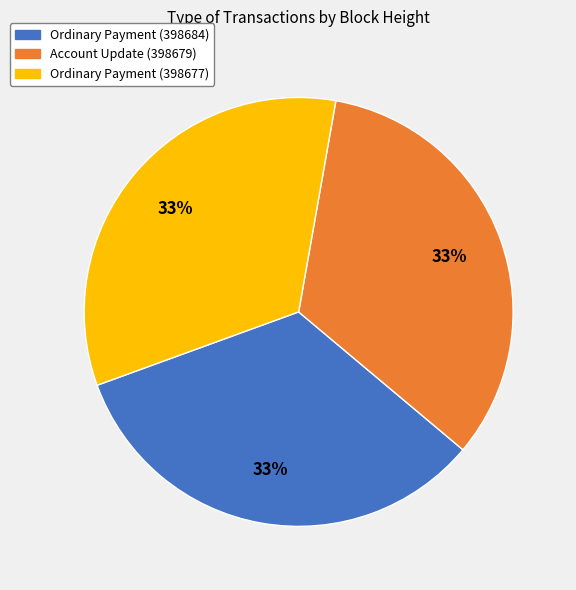

Do Account Update (398679) and Ordinary Payment (398677) together represent more than half of the pie?

Yes